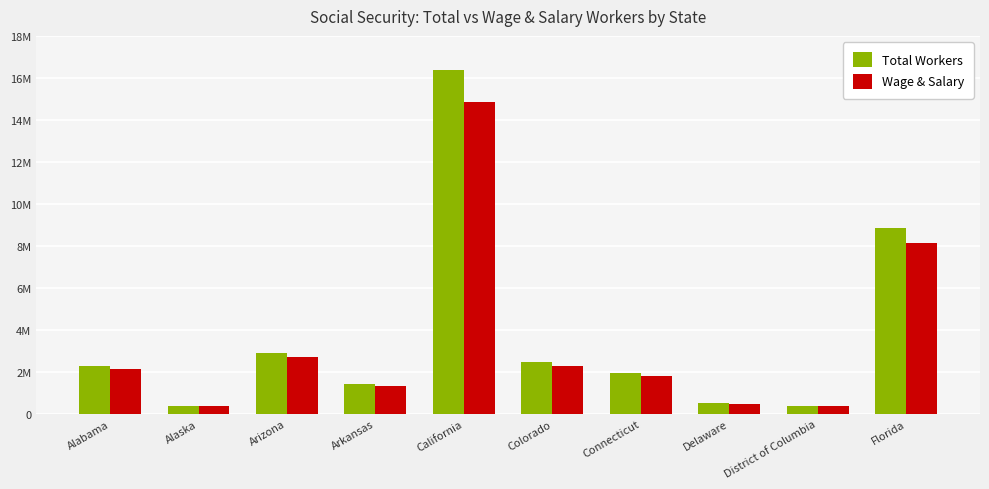

Which series has the largest total across all categories?

Total Workers